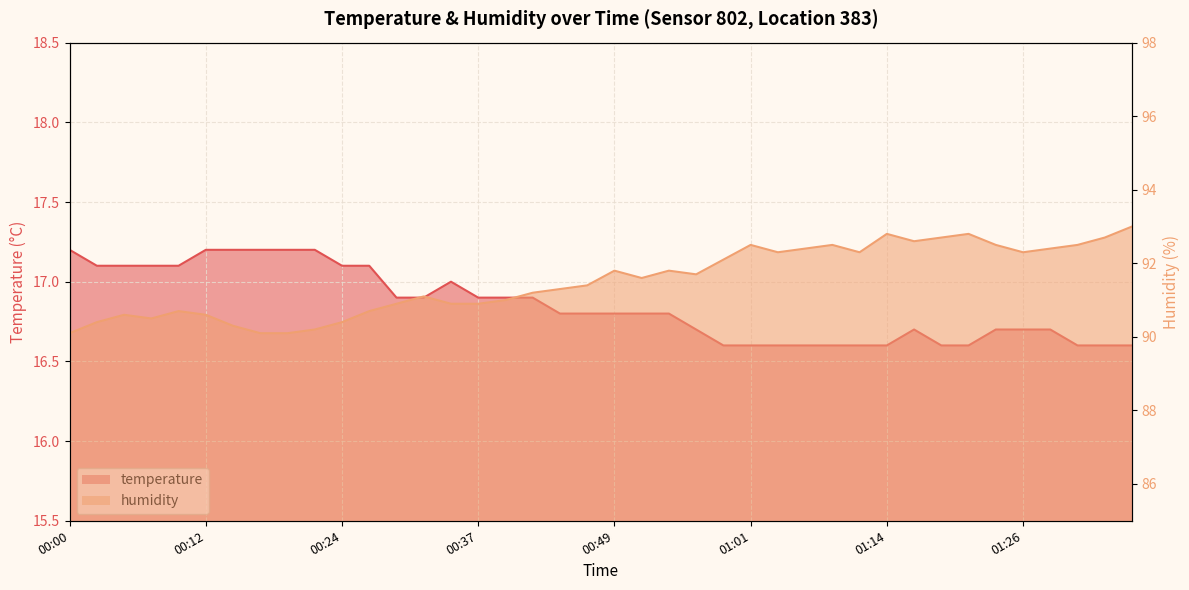

What is the label of the 32nd point from the left?

01:16